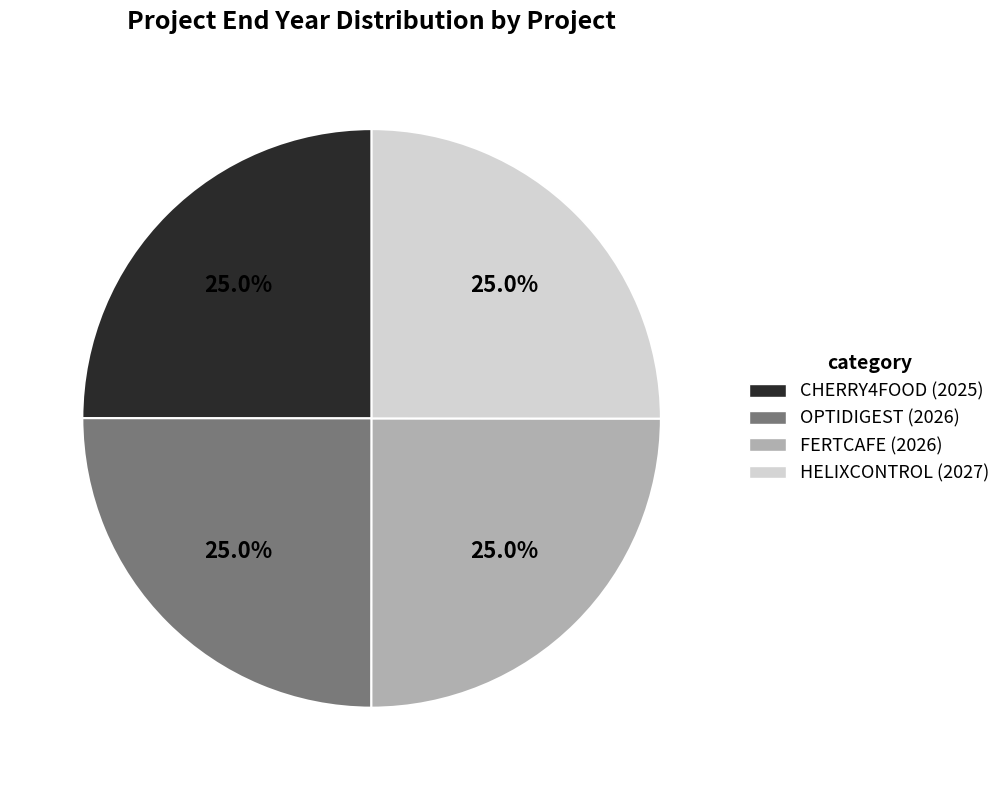

What is the ratio of the value at HELIXCONTROL (2027) to the value at FERTCAFE (2026)?

1.0